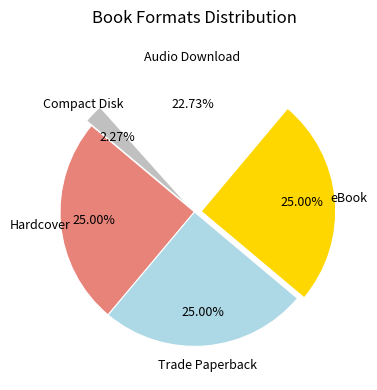

How many slices are in this pie chart?

5